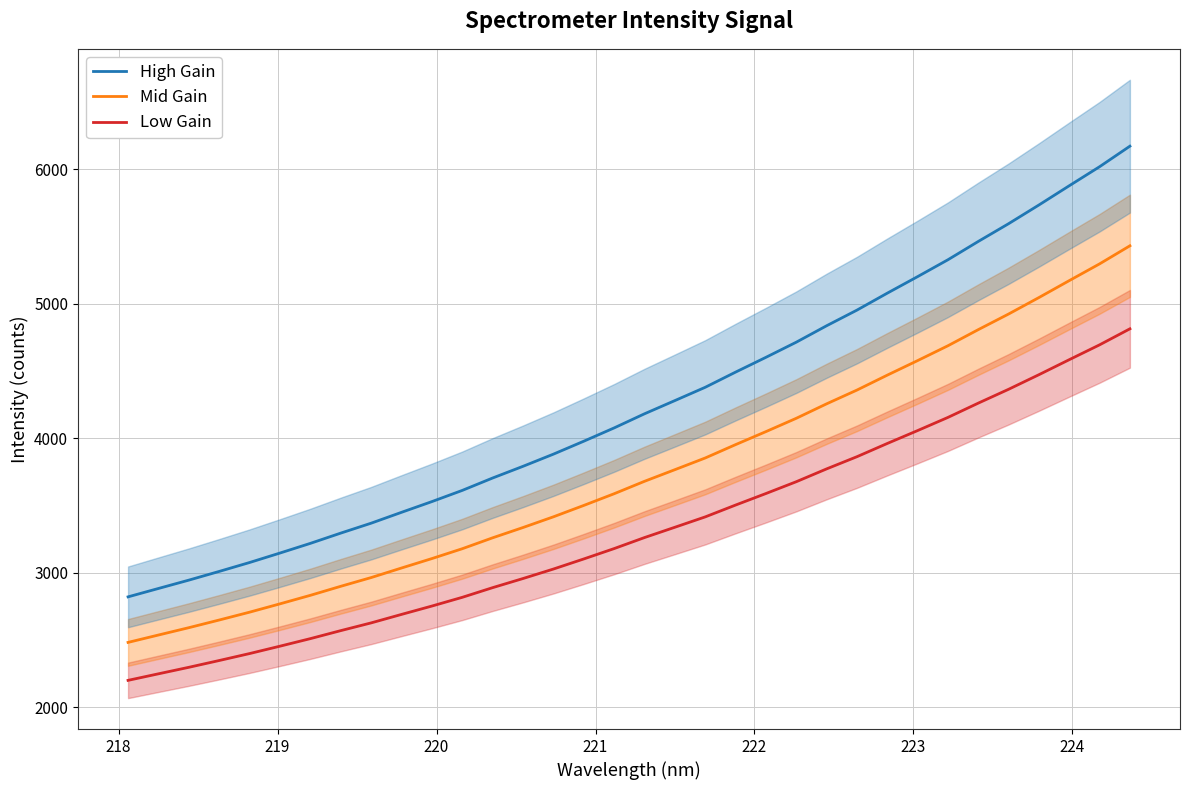

Count the number of data series in this chart.

3